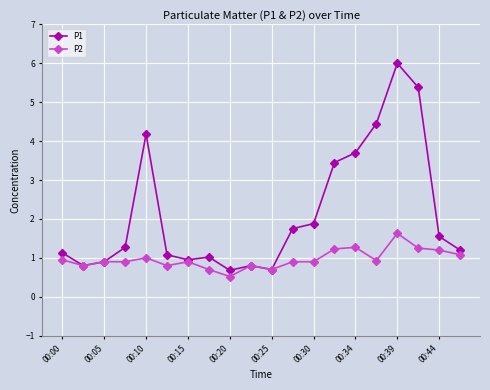

List the series in order of their overall mean, highest first.

P1, P2